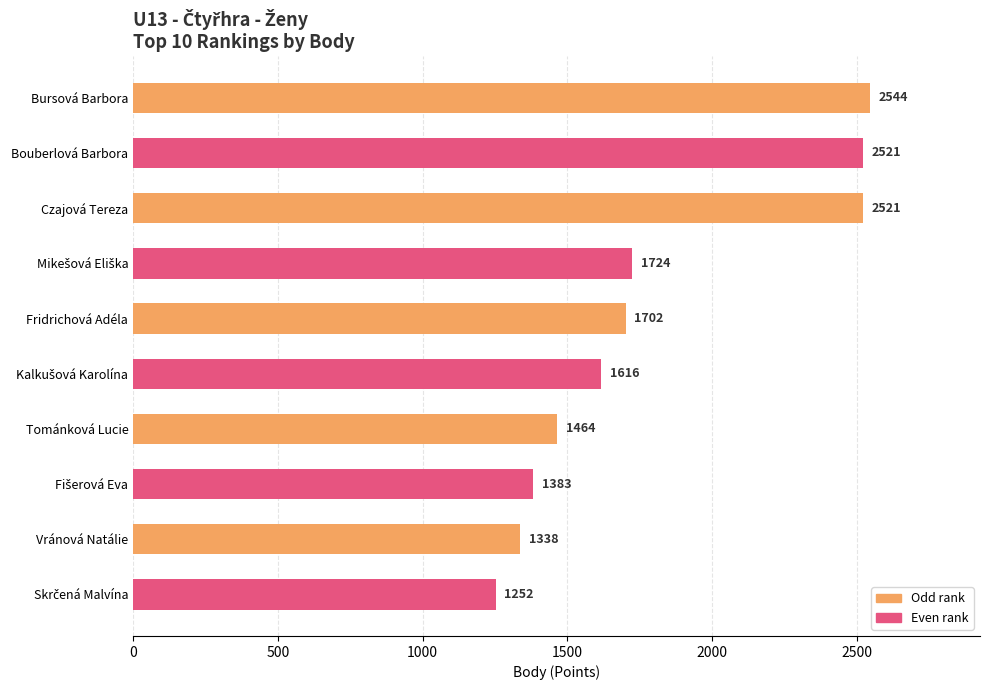

Are the bars grouped side by side (vs. stacked)?

No